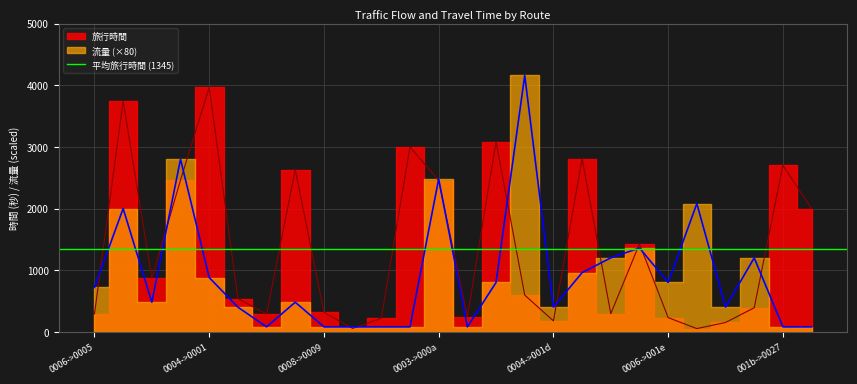

True or false: 流量 and 旅行時間 cross at least once.

True